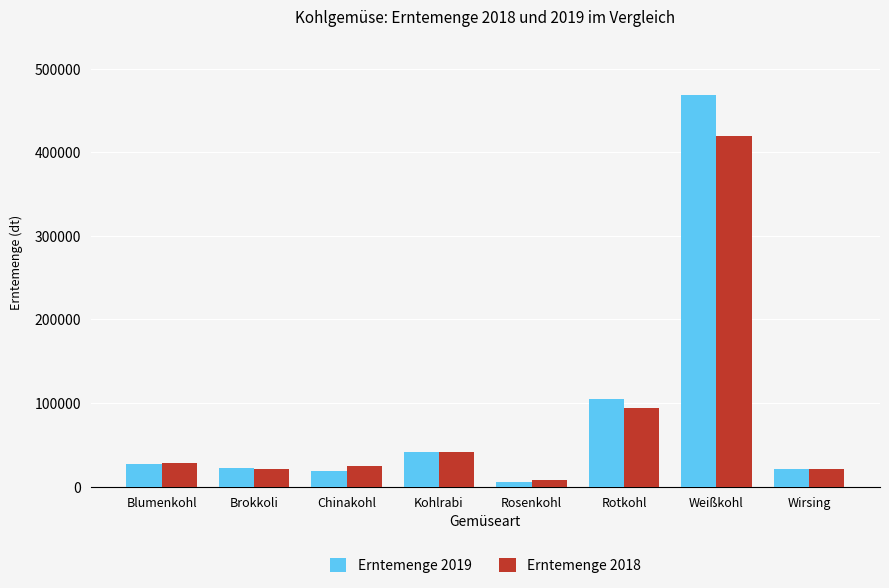

List the series in order of their overall mean, highest first.

Erntemenge 2019, Erntemenge 2018